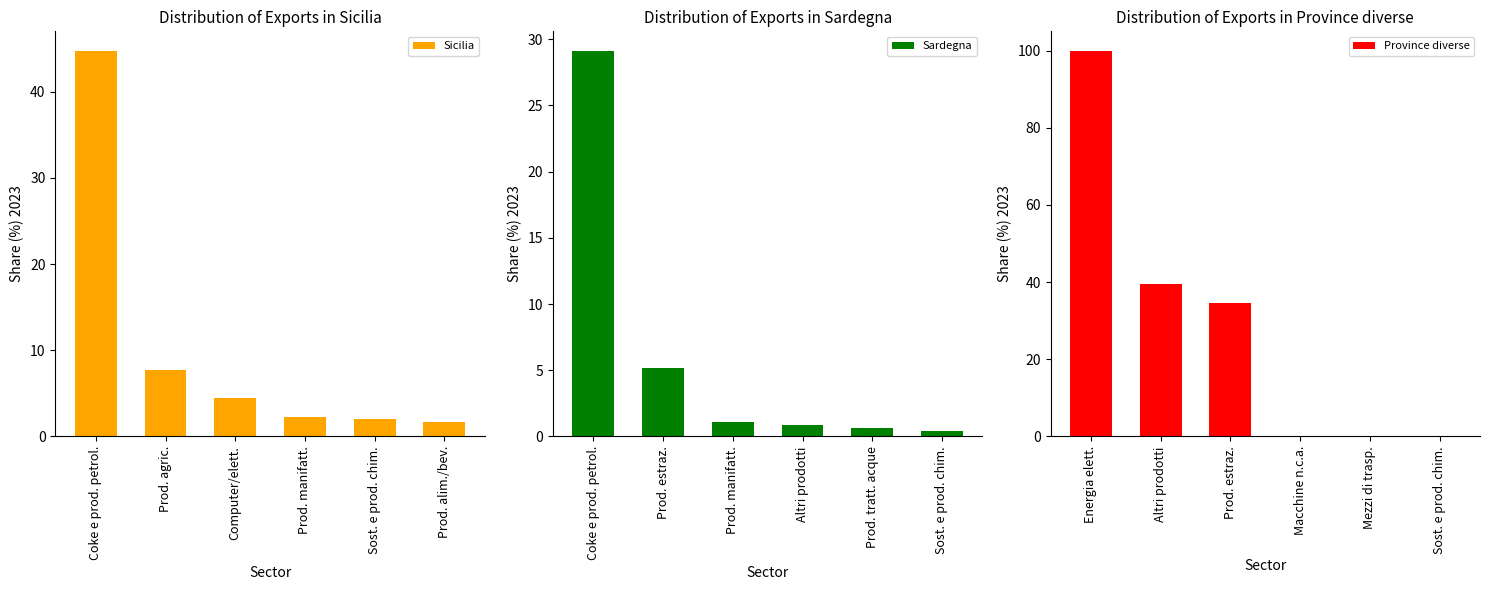

The value of Sicilia at Computer/elett. is 7.0. True or false?

False